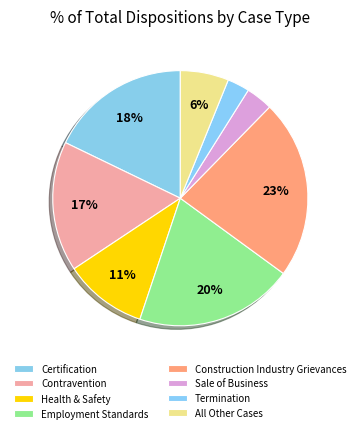

How many slices are in this pie chart?

8